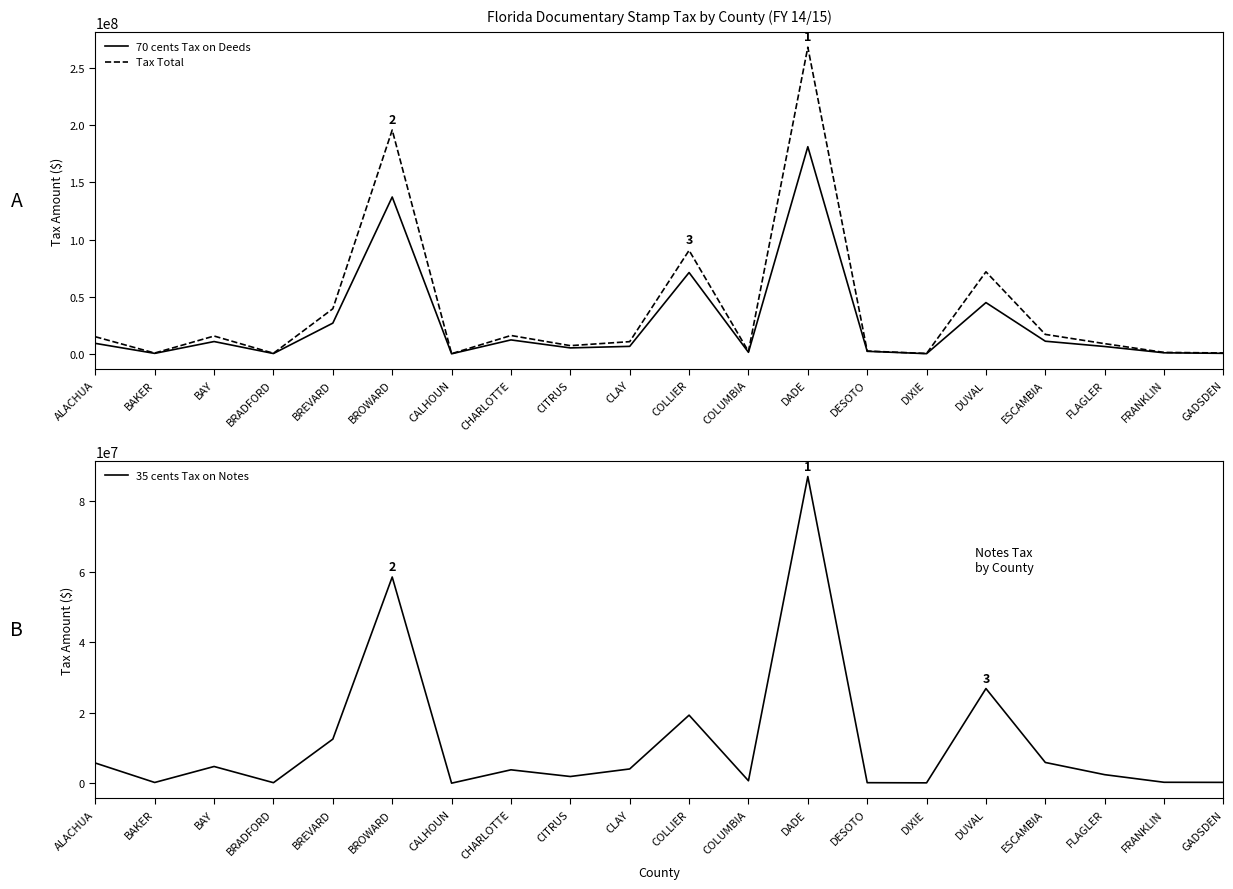

How many lines are shown in the chart?

3